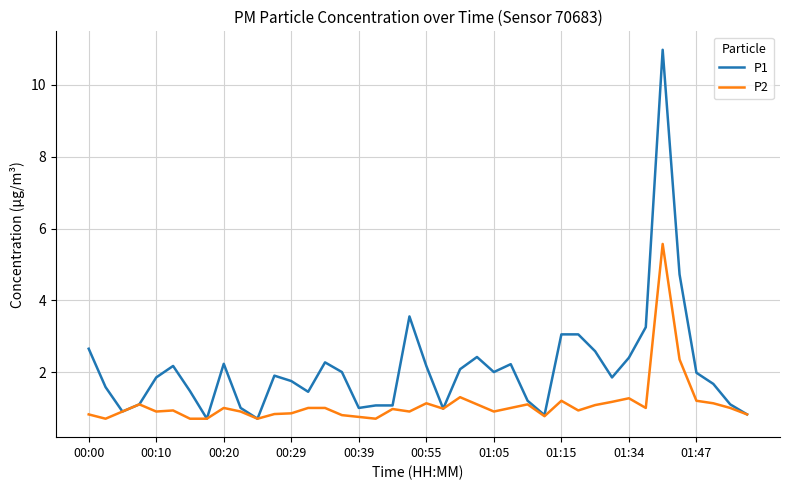

What is the minimum value for P2?

0.7